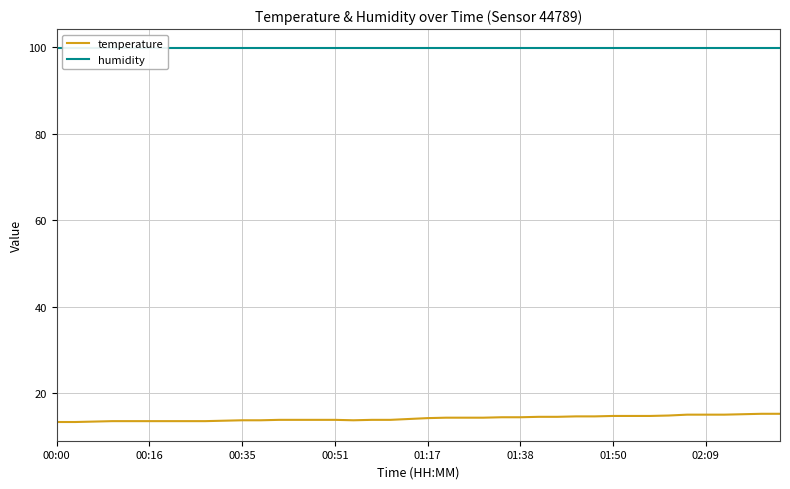

True or false: humidity has more than 0 interior local peaks.

False